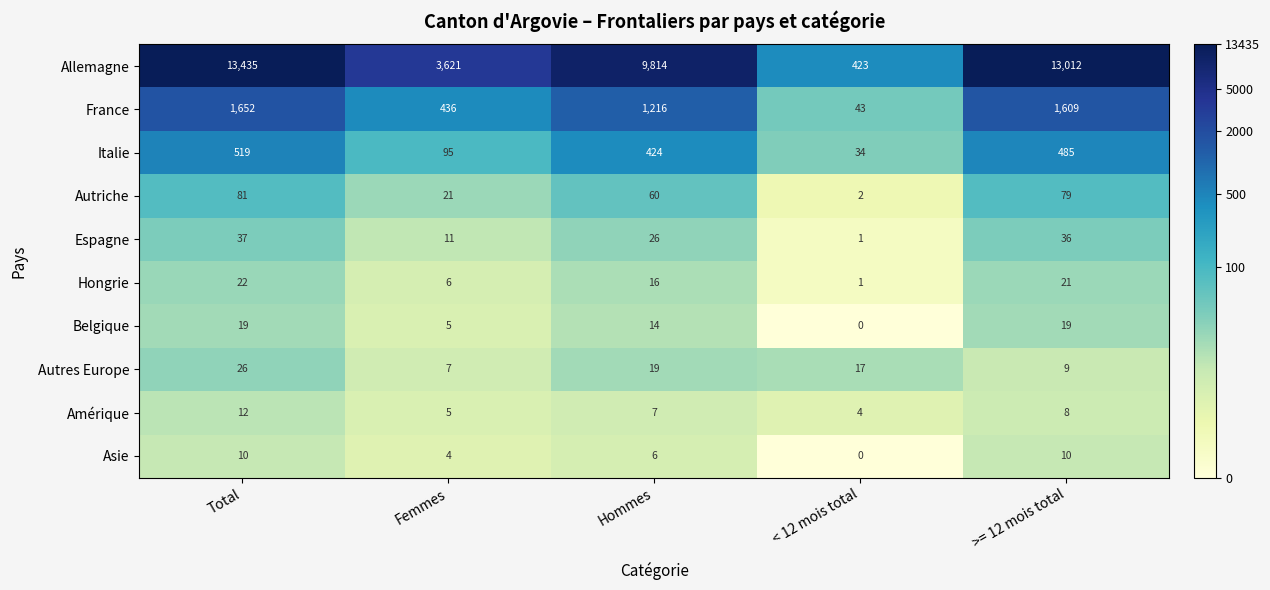

The value of Asie at Hommes is 6. True or false?

True